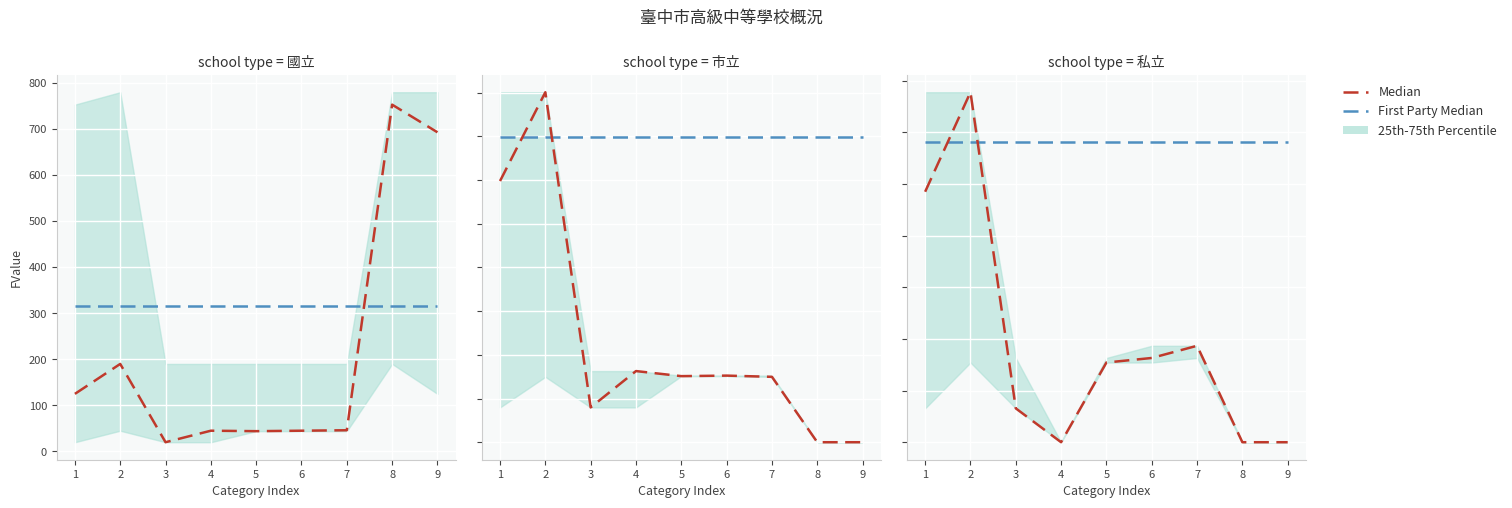

Where is the first local maximum for Median?

2